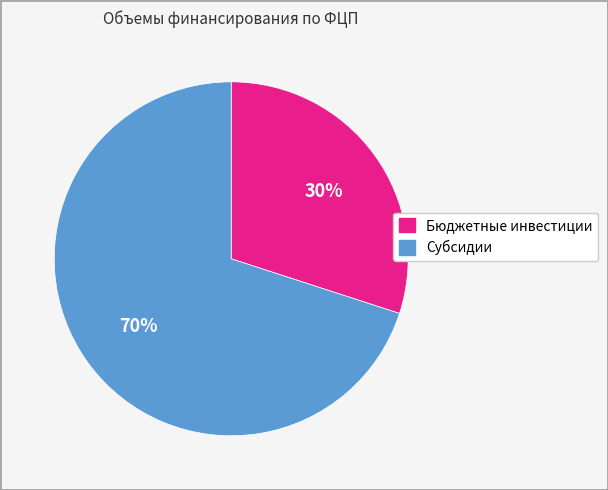

Rank the categories by value from highest to lowest.

Субсидии, Бюджетные инвестиции